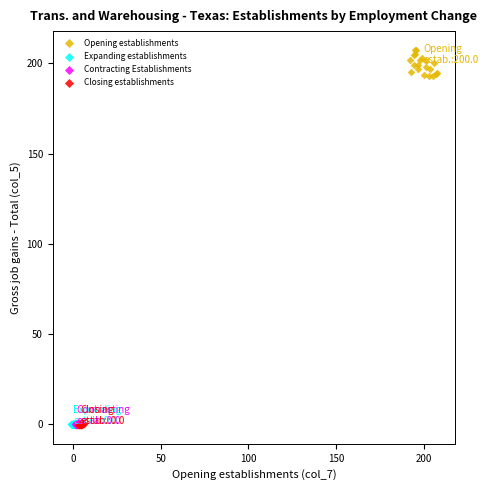

Which series has the largest Y range (max minus min)?

Opening establishments